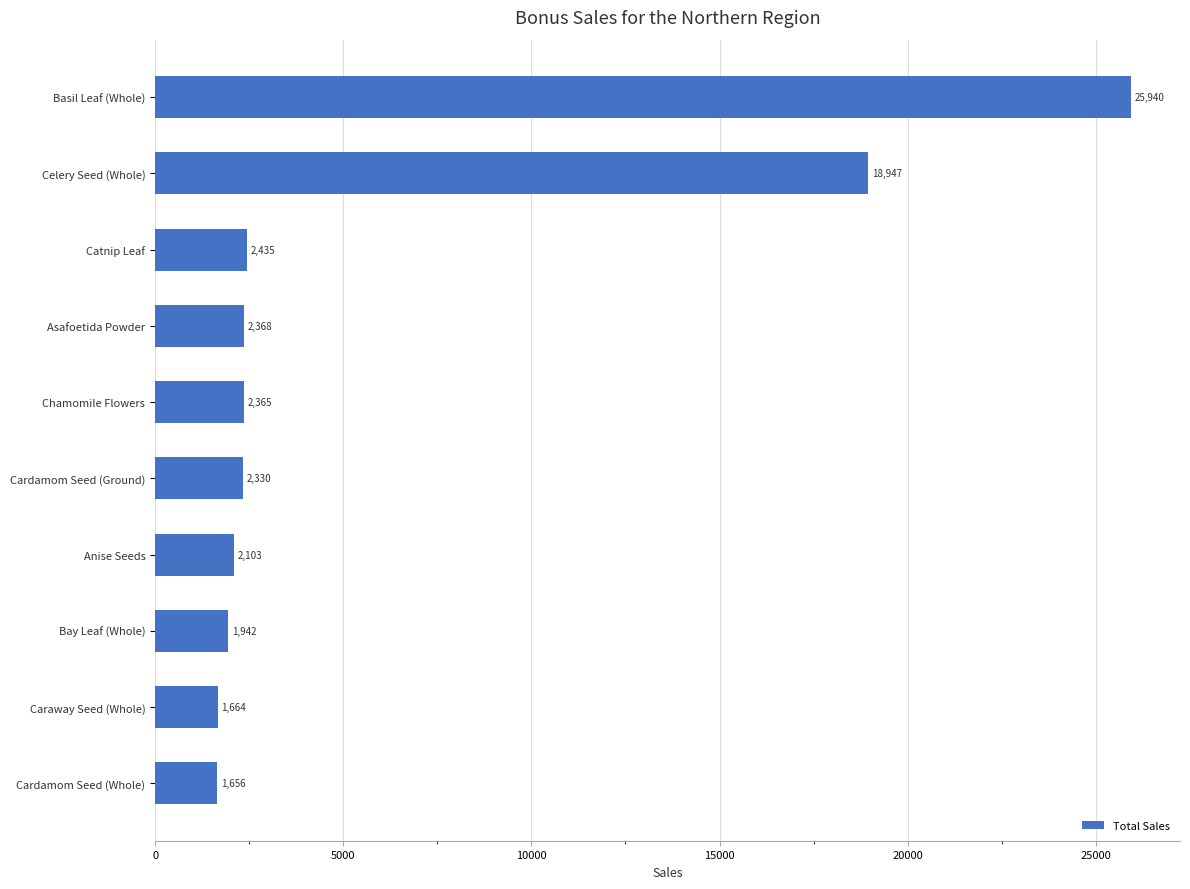

Is it true that the value at Celery Seed (Whole) is 10402?

False